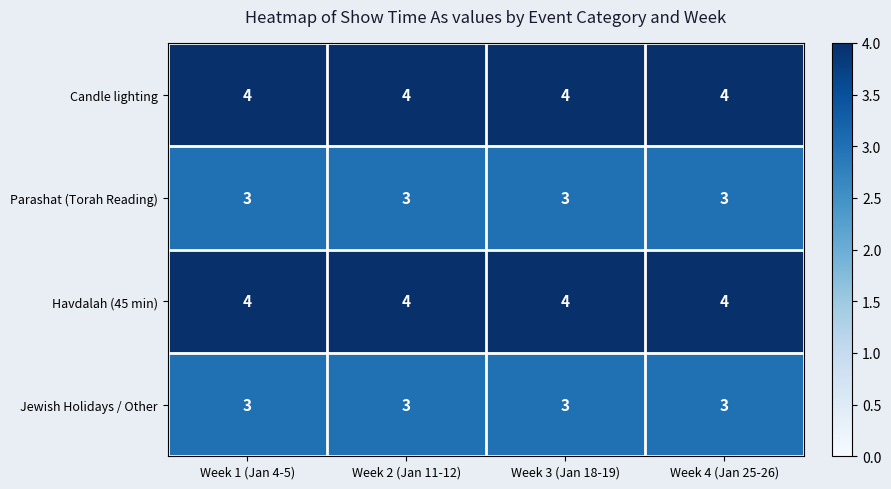

What is the highest value of the Candle lighting series?

4